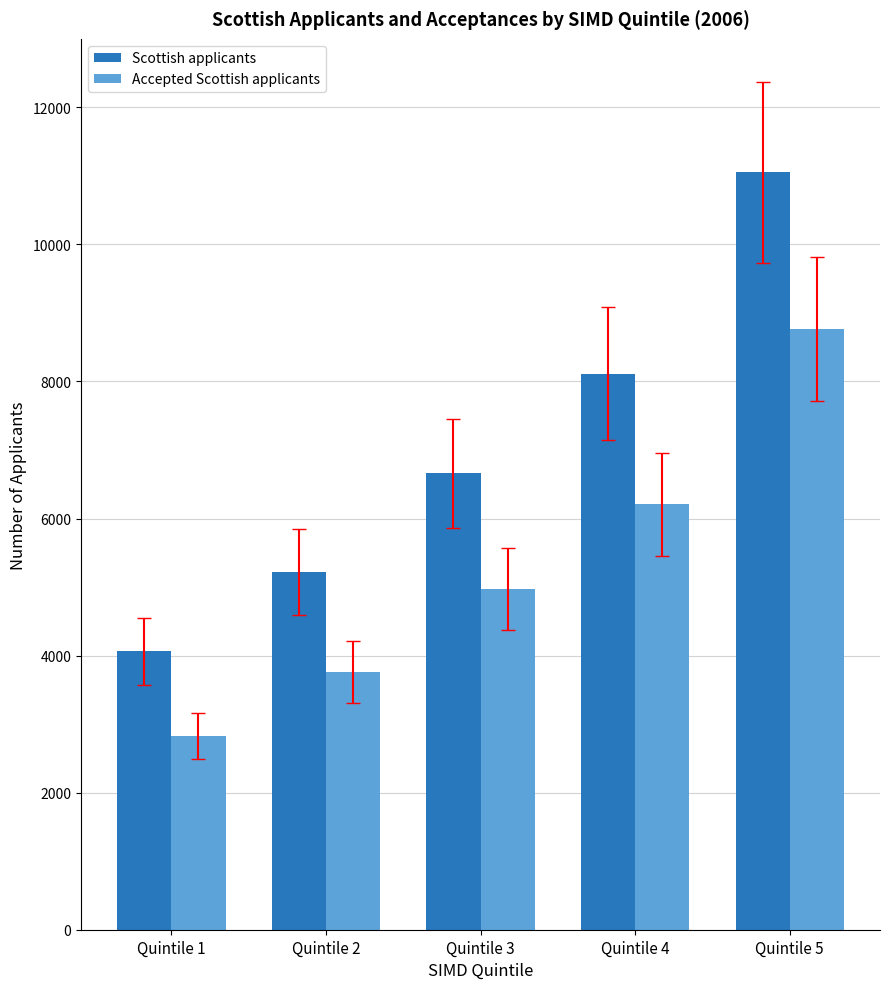

List the labels in order of Accepted Scottish applicants value, largest first.

Quintile 5, Quintile 4, Quintile 3, Quintile 2, Quintile 1